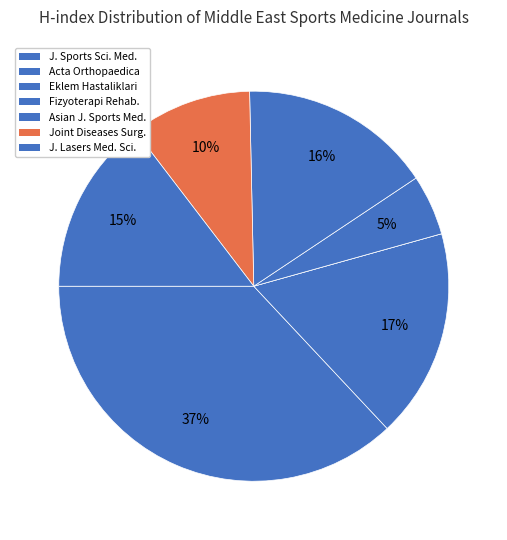

What is the smallest slice in the pie chart?

Eklem Hastaliklari ve Cerrahisi